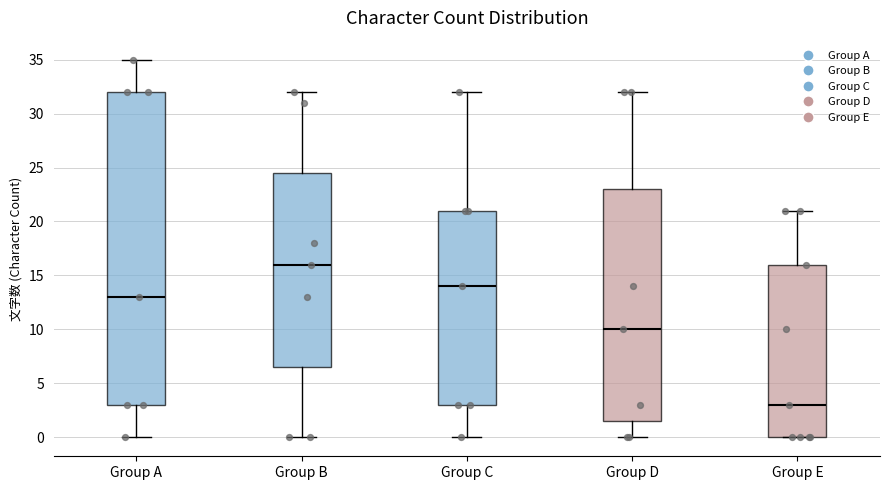

Which box is the tallest, from its lower edge to its upper edge?

Group A